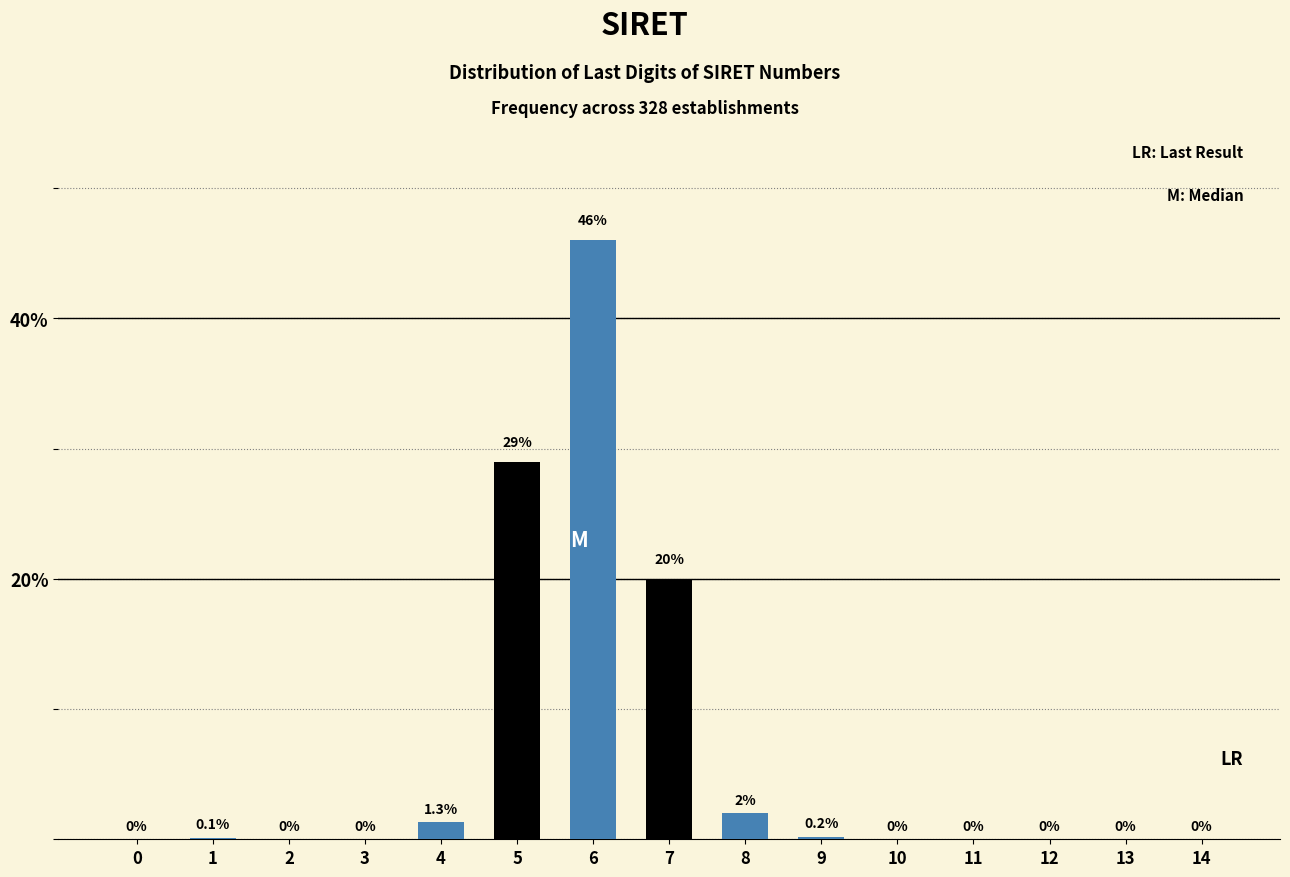

Reading left to right, extract all data points from this chart.

0=0.0	1=0.1	2=0.0	3=0.0	4=1.3	5=29.0	6=46.0	7=20.0	8=2.0	9=0.2	10=0.0	11=0.0	12=0.0	13=0.0	14=0.0